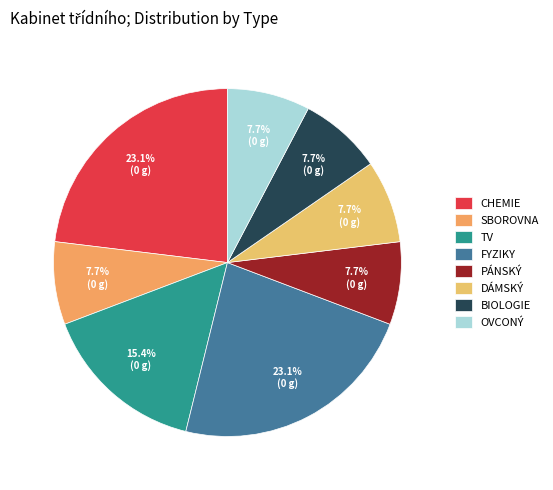

Does any single category account for the majority?

No